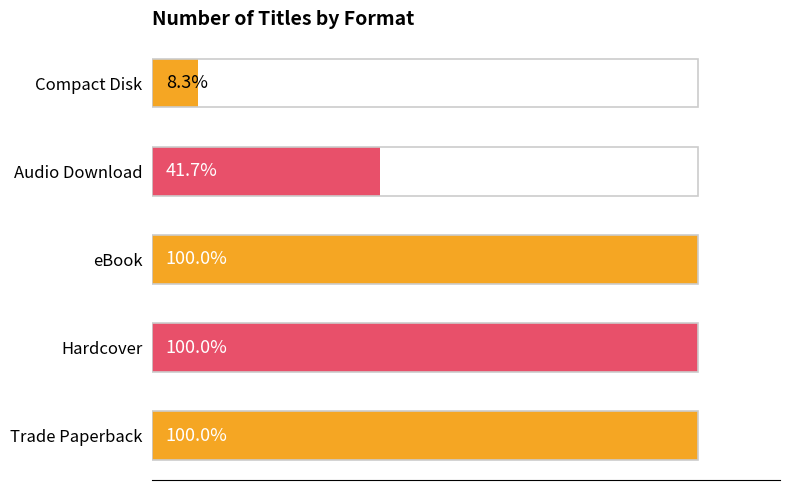

Reading left to right, list all the values displayed in this chart.

12	12	12	5	1